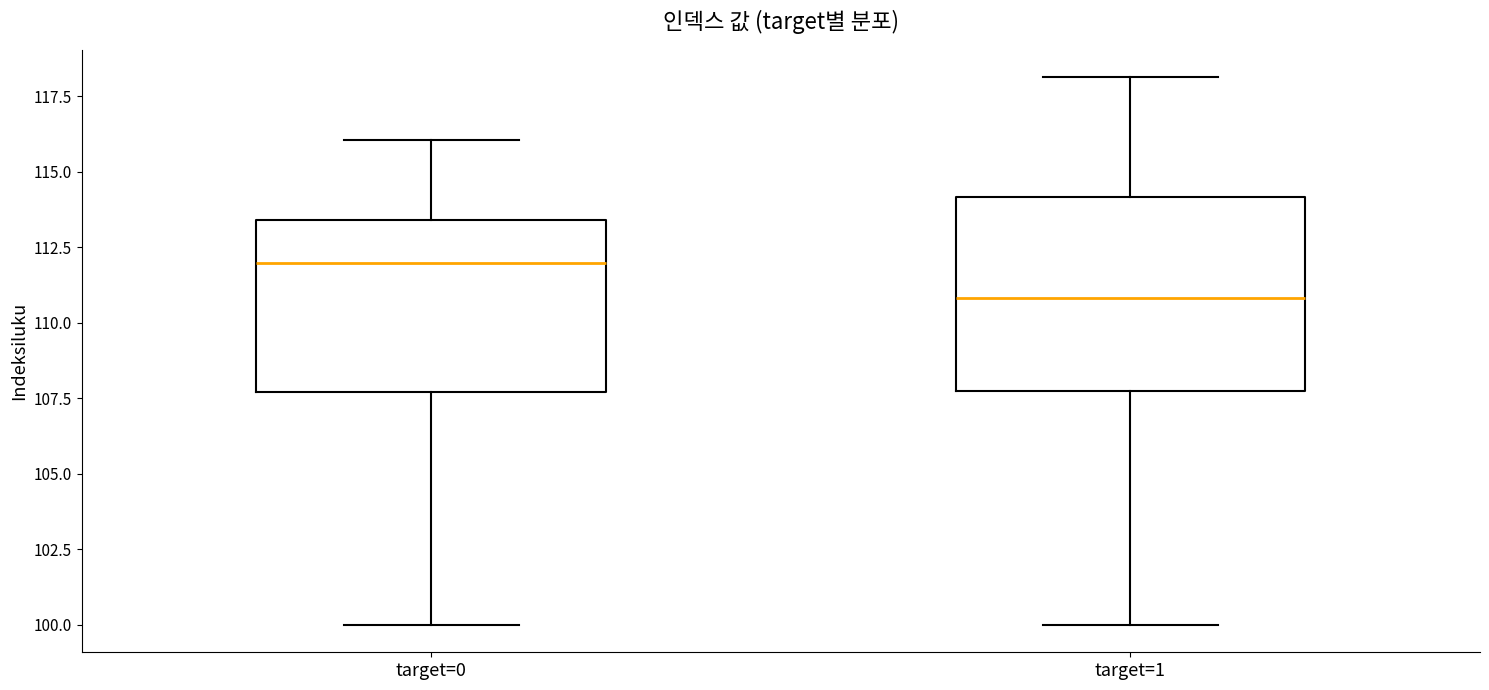

Reading left to right, transcribe this box plot: for each box, give where its median line is, the range the box spans, and where its two whiskers end, as read against the y-axis. The values are not printed on the chart, so give them approximately, as read against the axis.

target=0: median 112.0, box 107.5 to 113.5, whiskers 100.0 to 116.0
target=1: median 111.0, box 107.5 to 114.0, whiskers 100.0 to 118.0